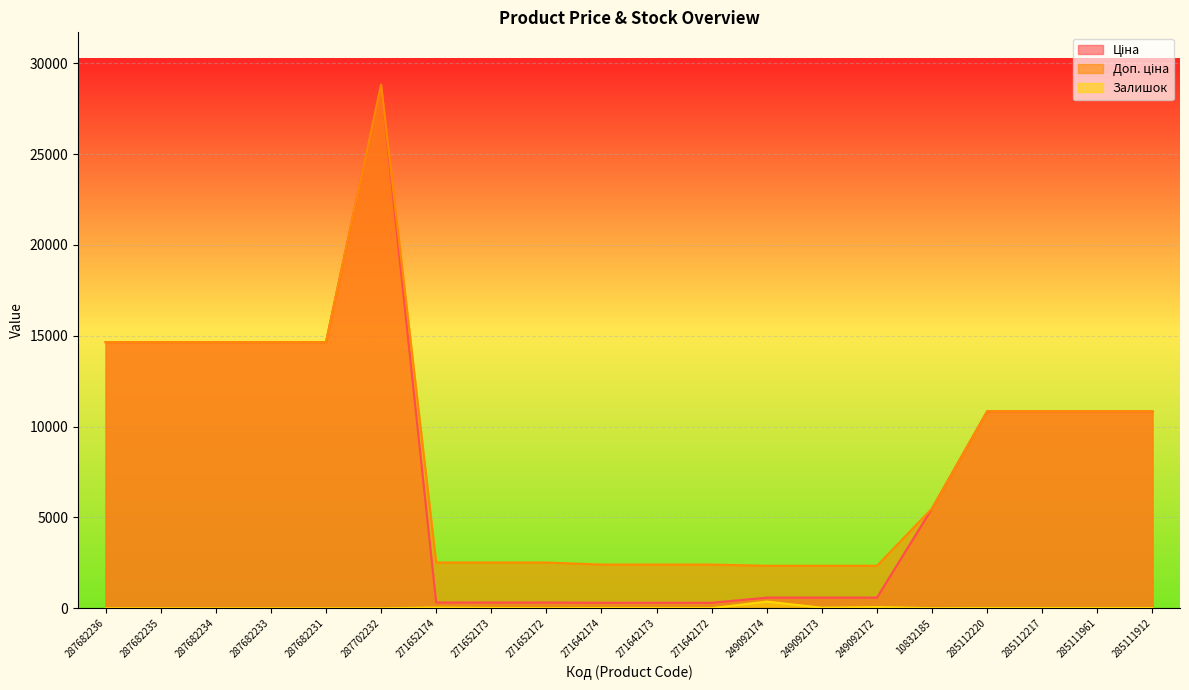

How many interior local valleys does the Залишок series have?

4